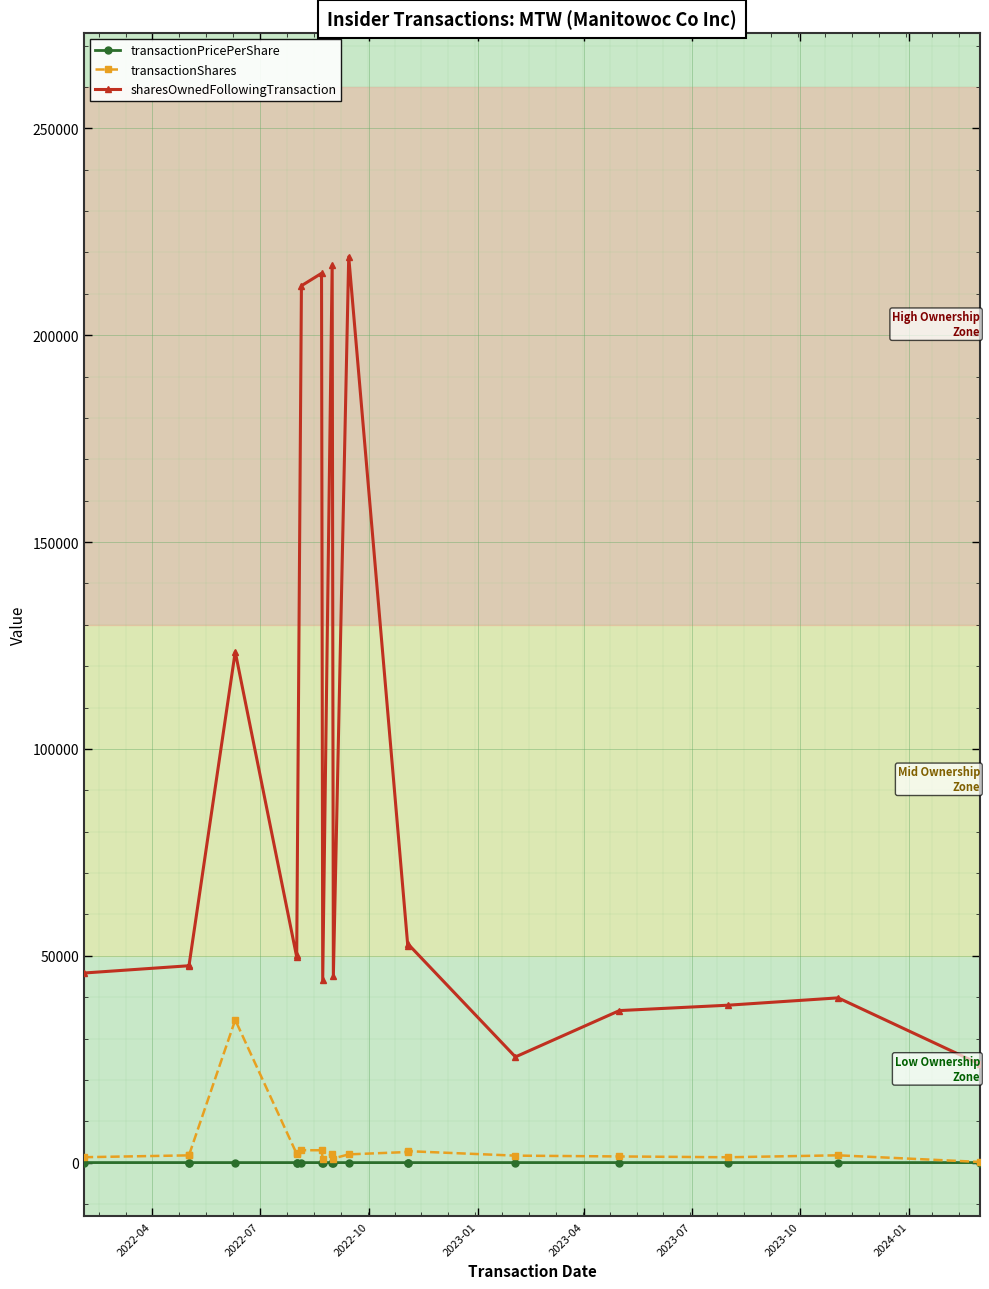

Which series changed the most between 2022-07 and 2024-01?

sharesOwnedFollowingTransaction